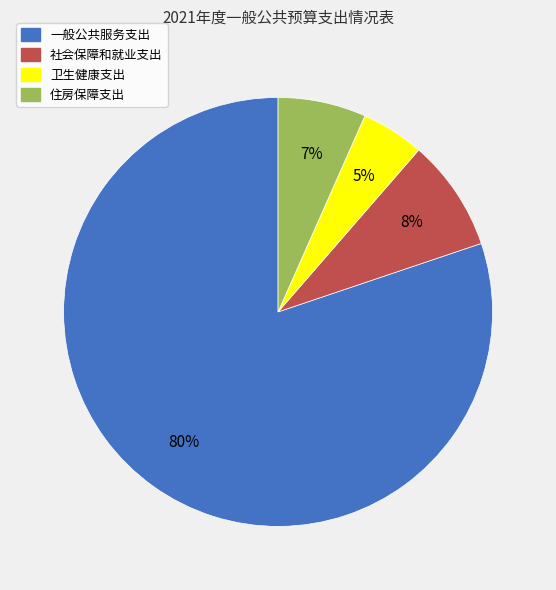

Combined, do 社会保障和就业支出 and 住房保障支出 account for over 50%?

No